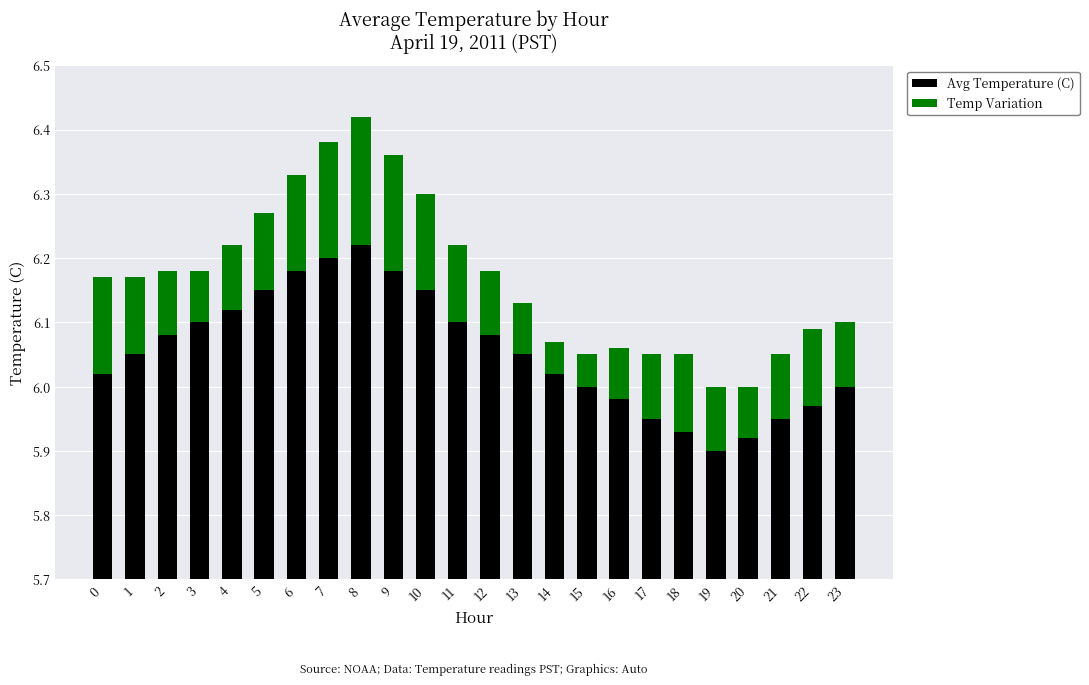

Rank the series at 22 from highest to lowest value.

Avg Temperature (C), Temp Variation